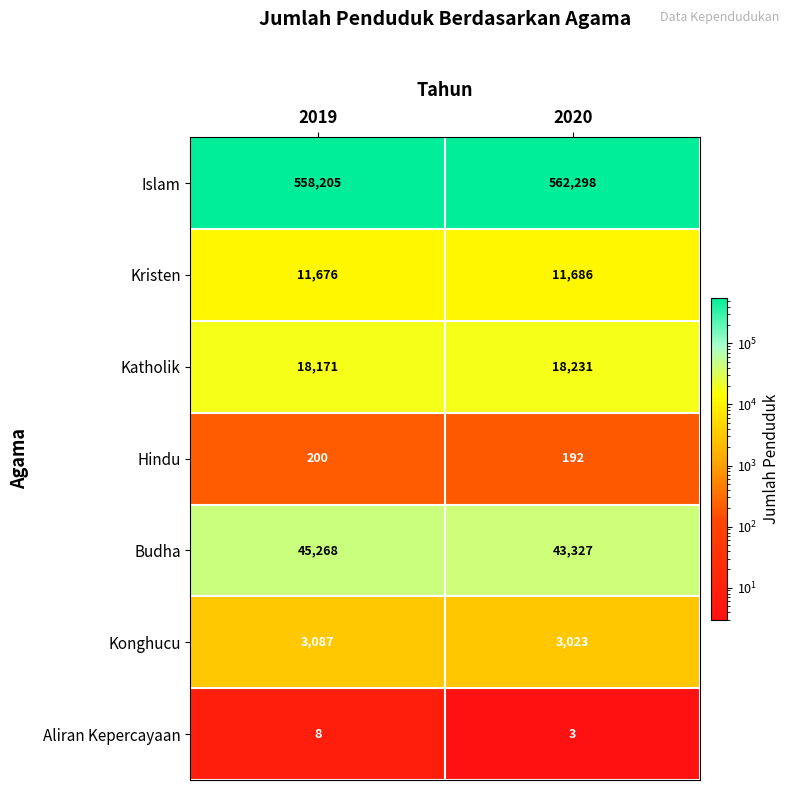

Rank the categories by Islam value from highest to lowest.

2020, 2019